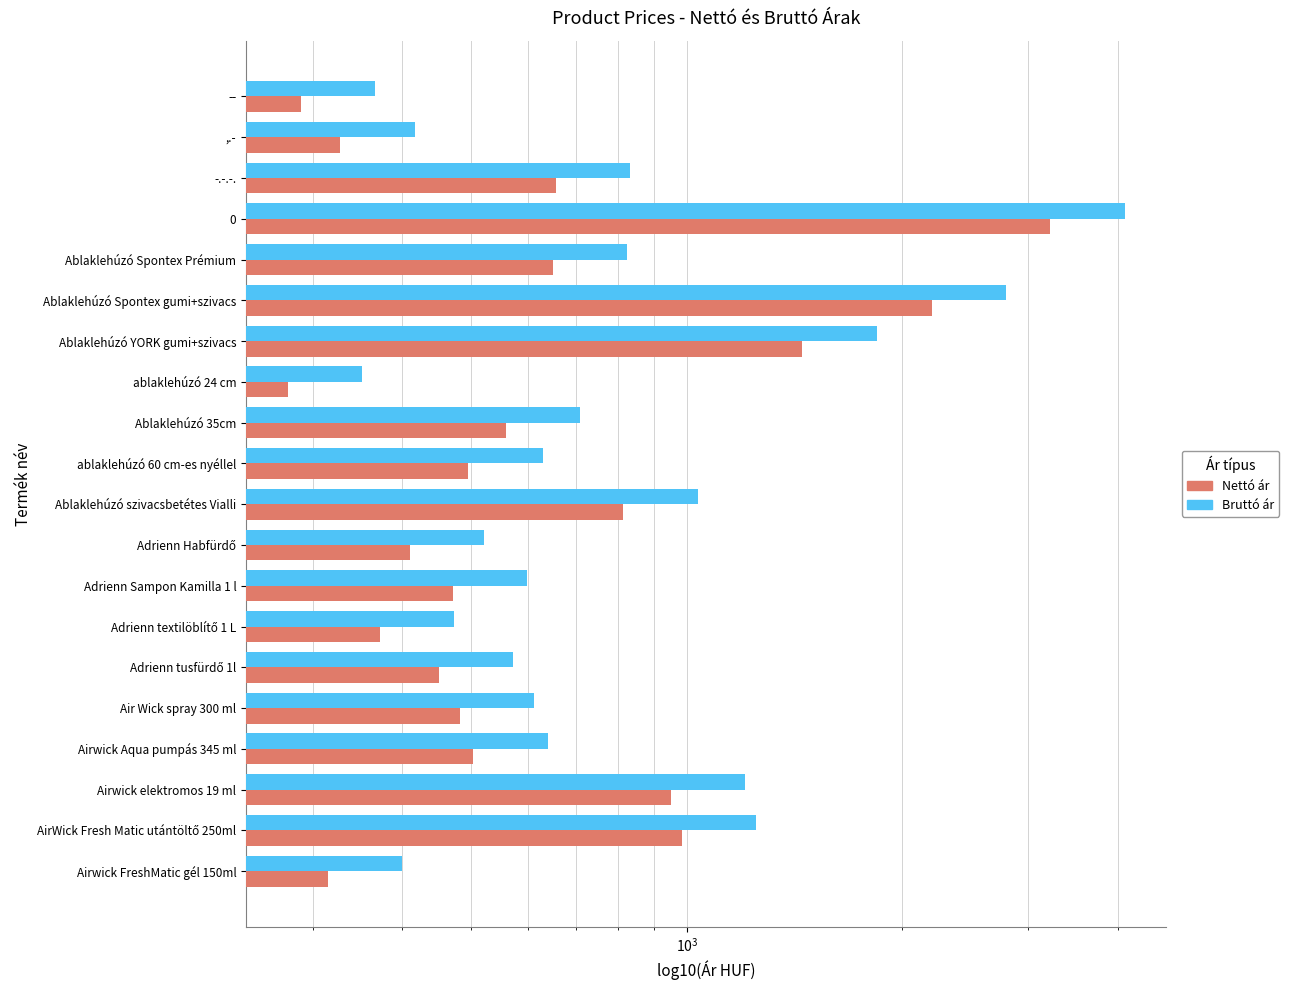

What is the highest value of the Nettó ár series?

3220